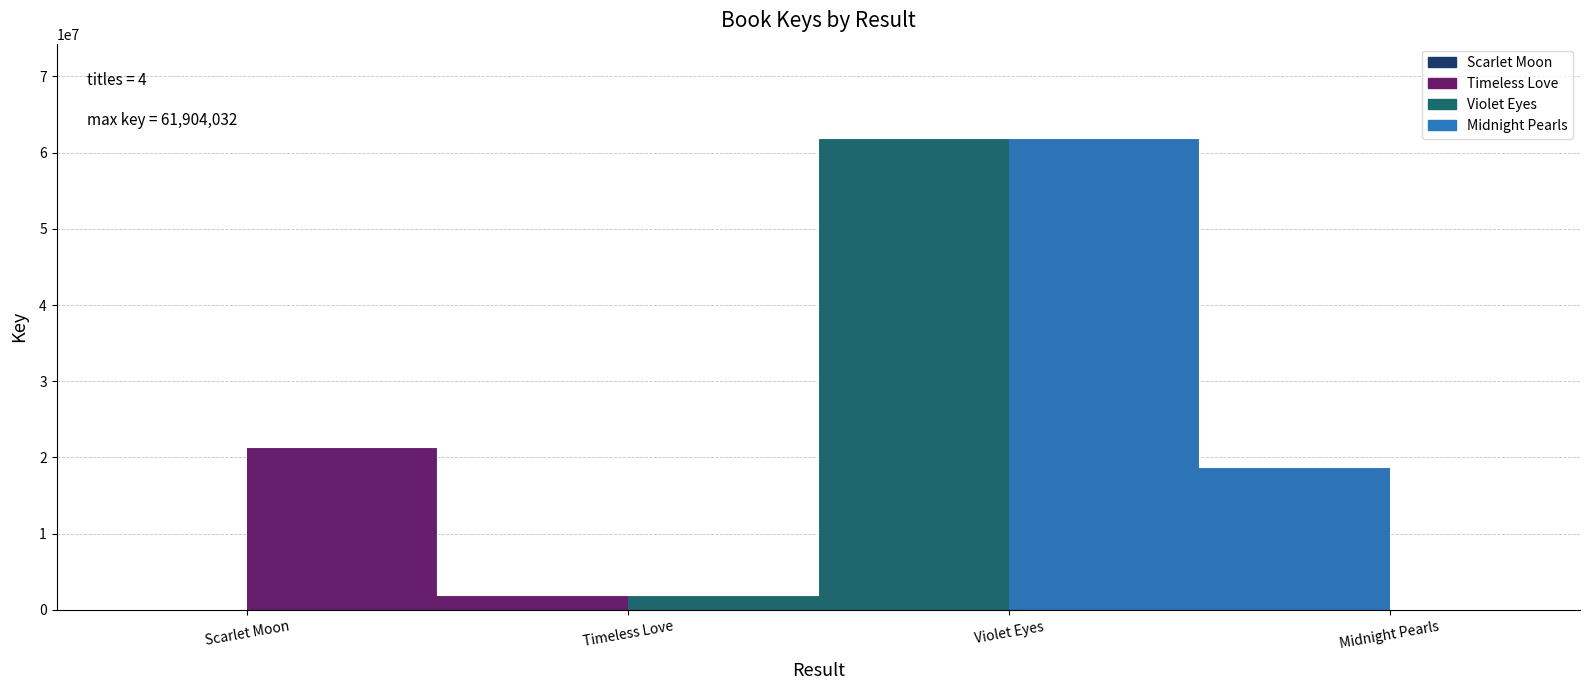

Between Scarlet Moon and Violet Eyes, which is larger?

Violet Eyes